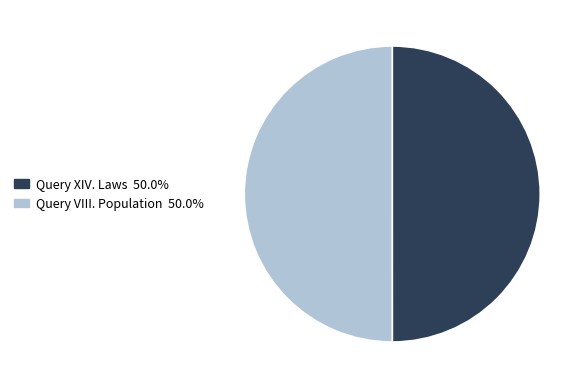

Count the number of slices in the pie.

2